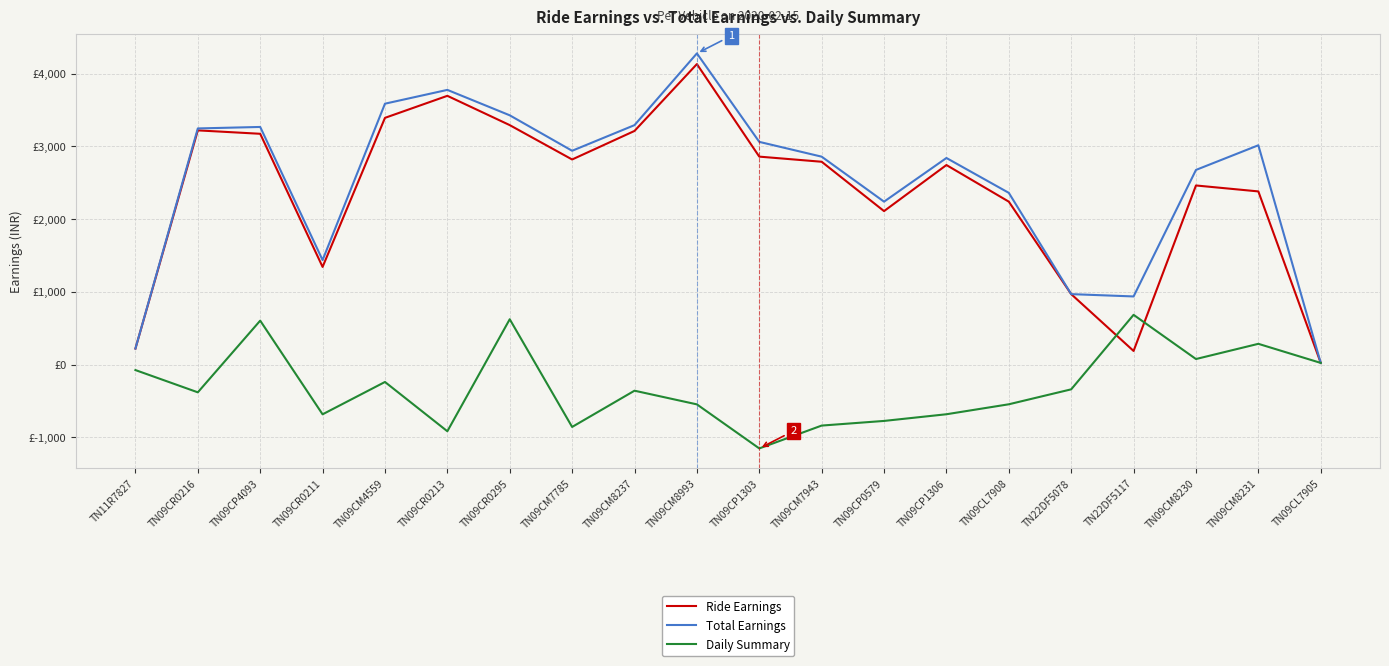

What are all the series names shown in the legend?

Ride Earnings, Total Earnings, Daily Summary